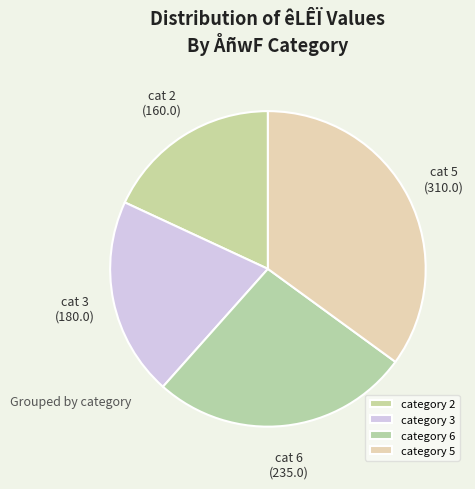

How many slices are in this pie chart?

4